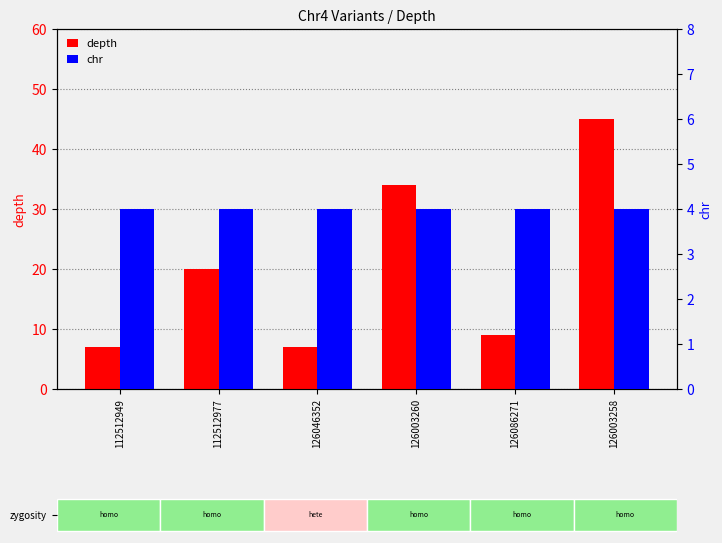

What is the smallest value displayed?

4